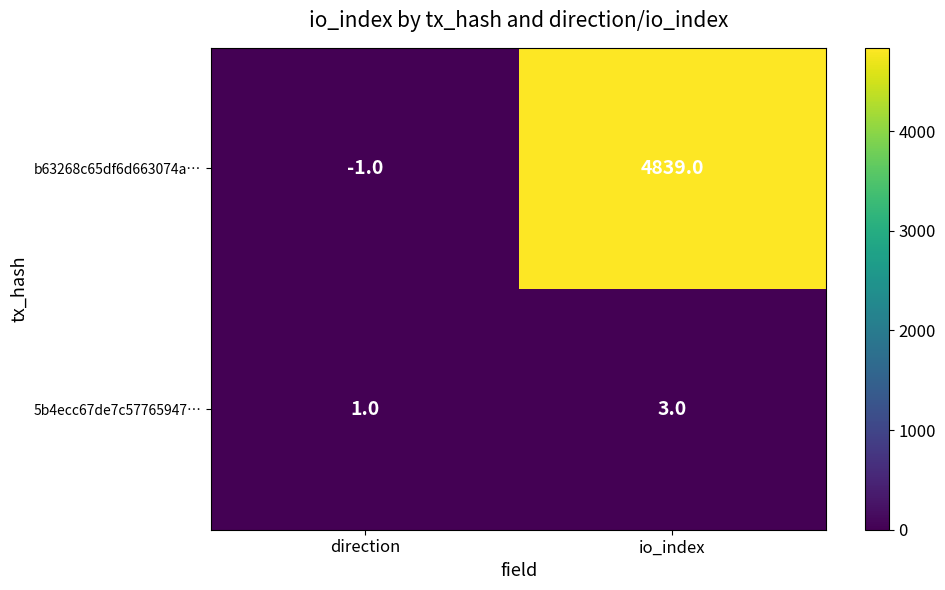

Between direction and io_index, which series saw the biggest shift?

b63268c65df6d663074a…